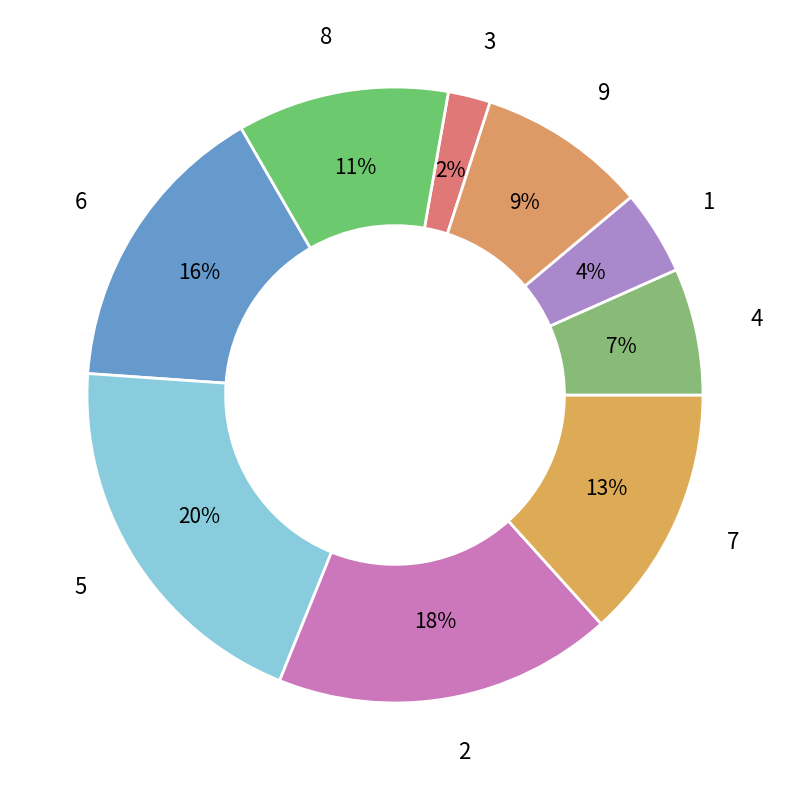

Count the number of slices in the pie.

9